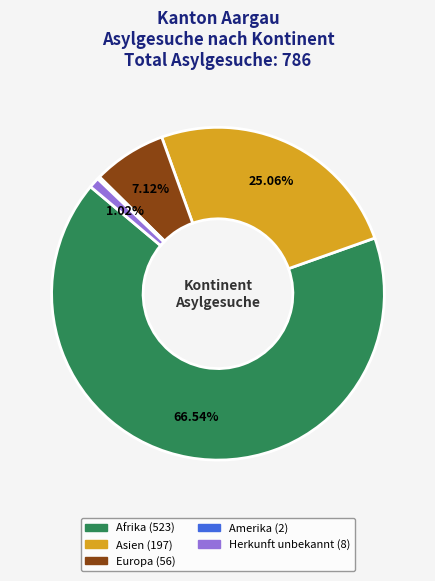

What percentage is NOT represented by Europa?

92.9%